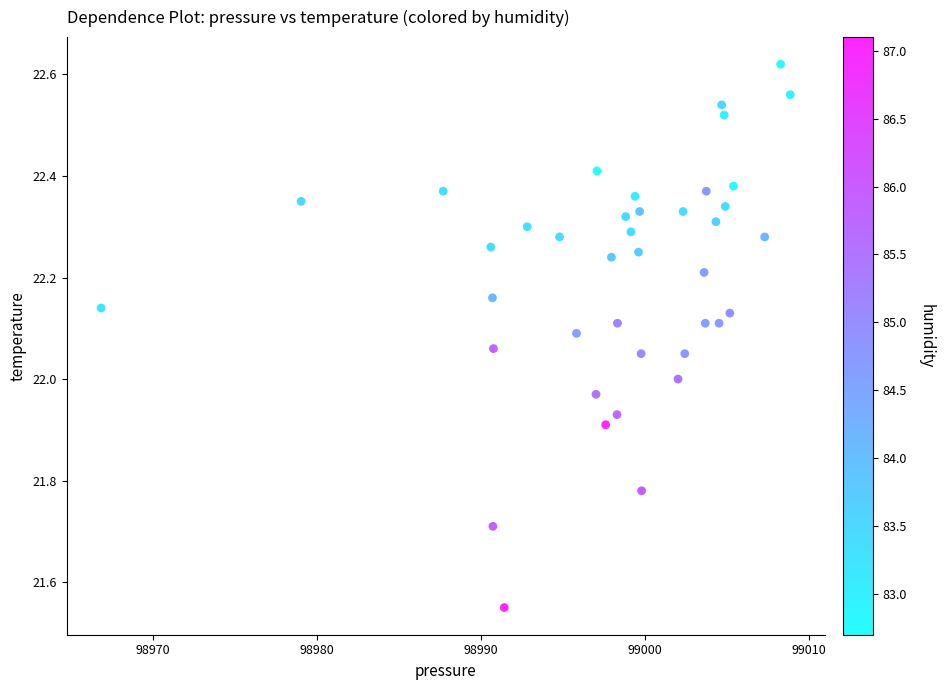

What is the range of Y values (max minus min)?

1.1